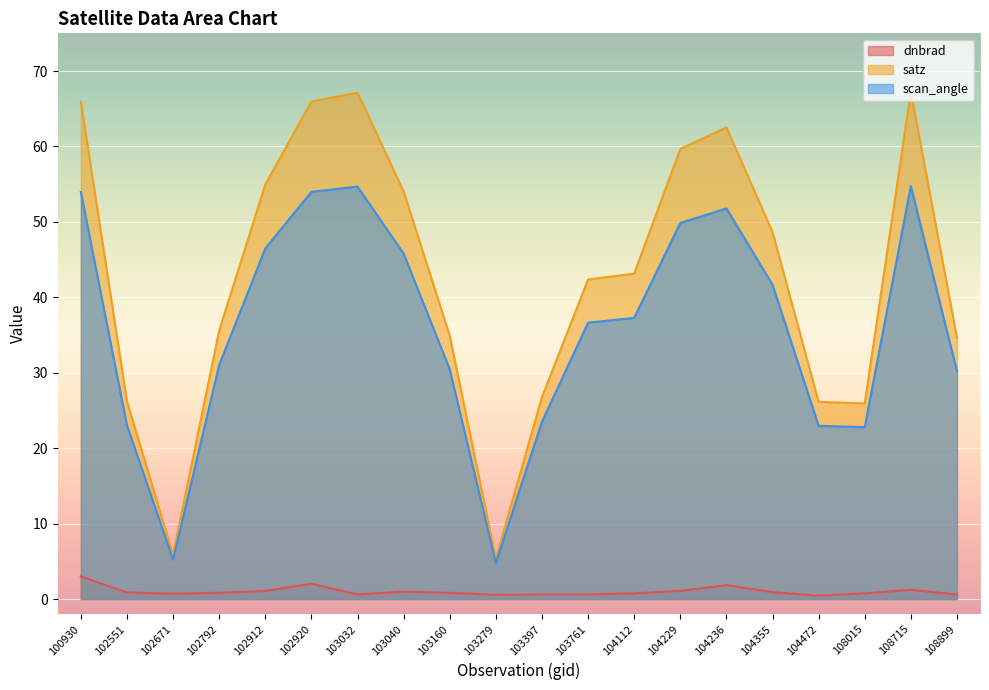

Is it true that dnbrad equals 0.8 at 104112?

True